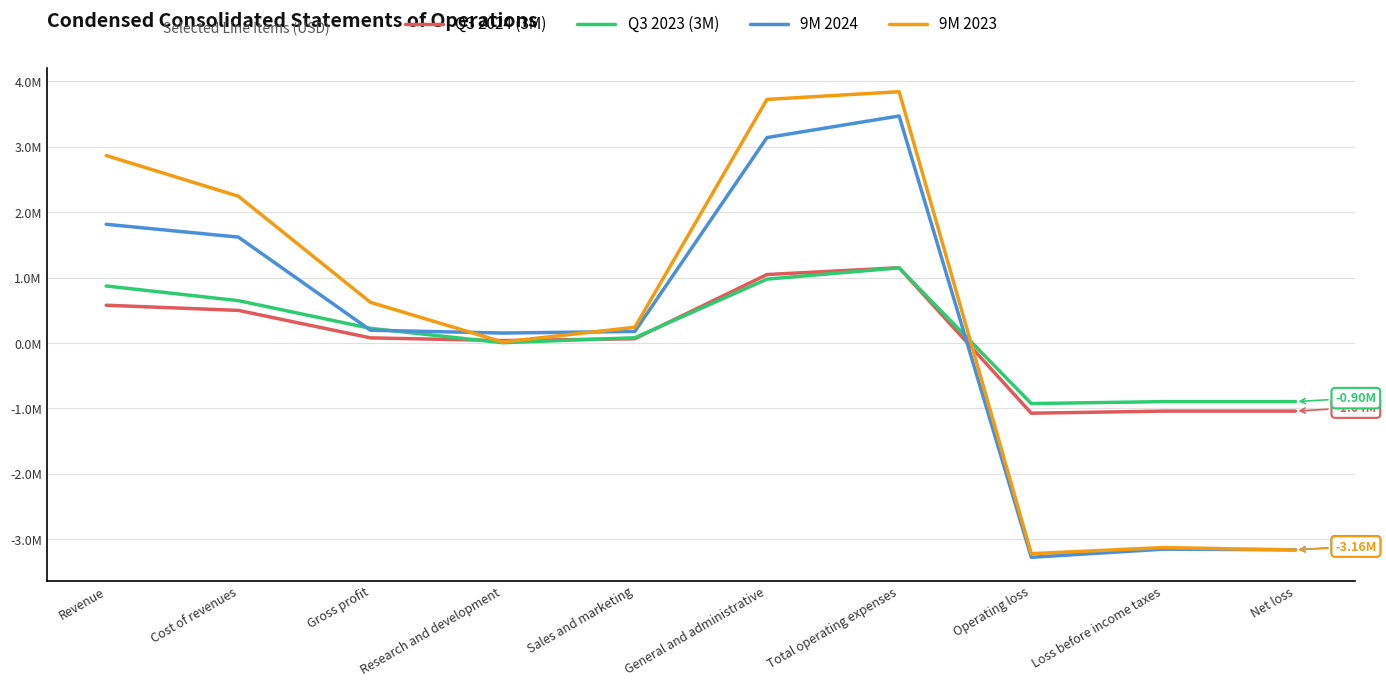

True or false: Q3 2024 (3M) and 9M 2024 cross at least once.

True